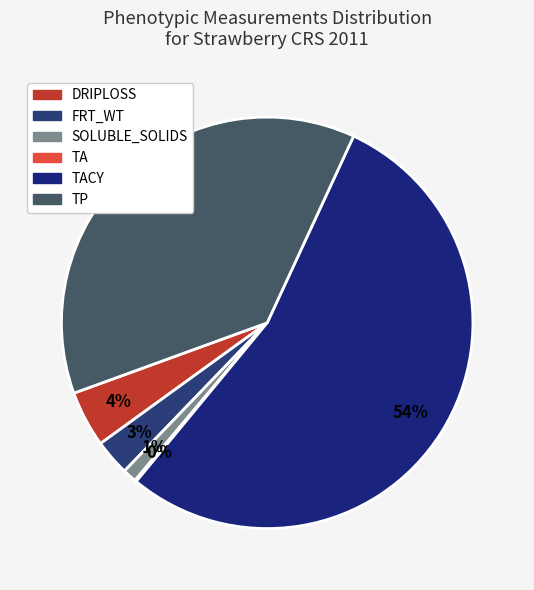

How many segments does this pie chart have?

6